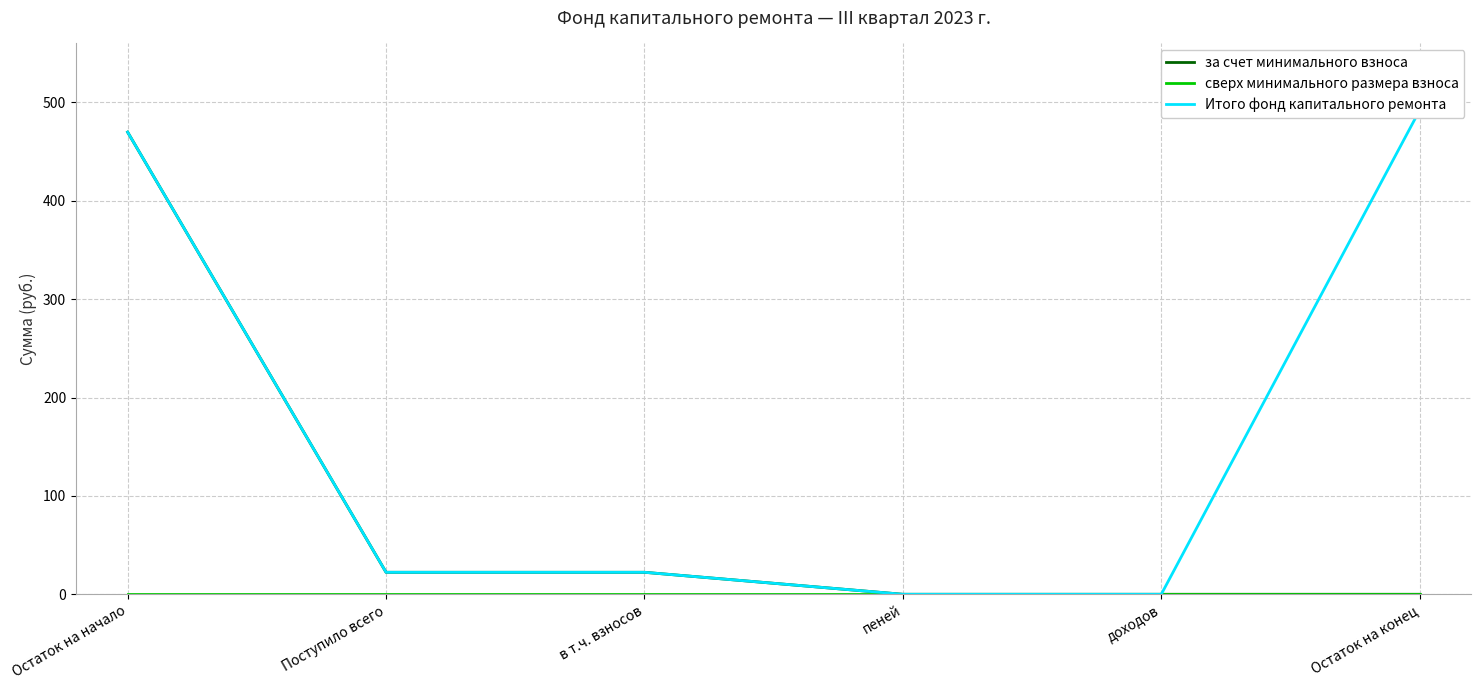

At which category is the sum across all series the highest?

Остаток на начало